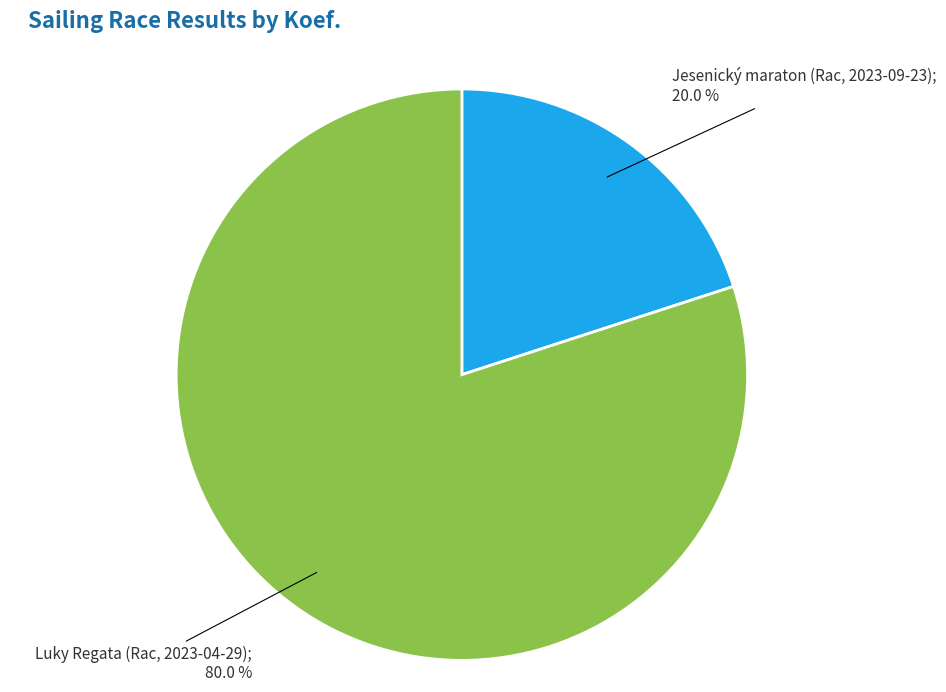

Is there a majority slice in this chart?

Yes